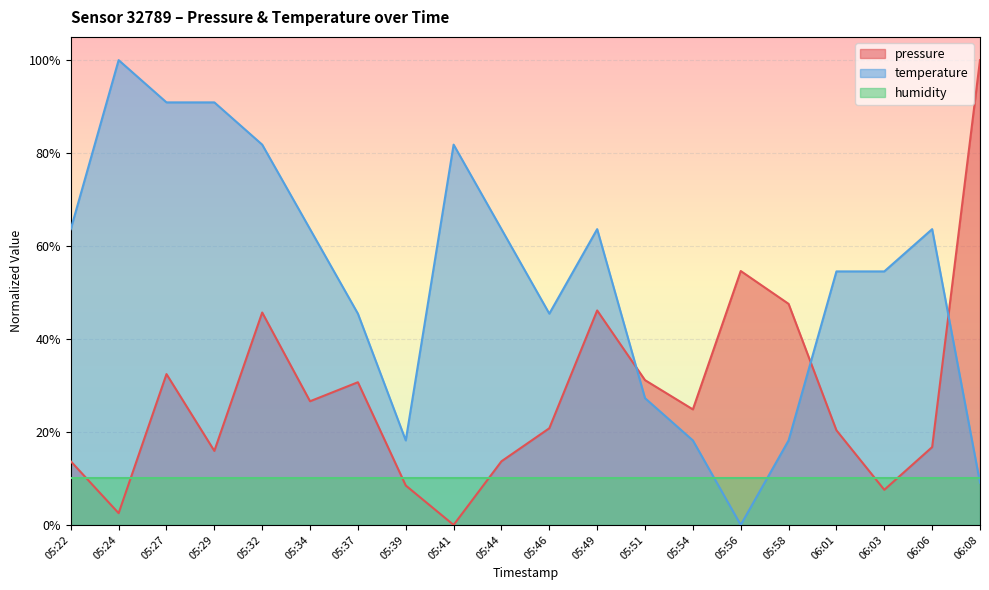

Reading left to right, what are all the values shown in this chart?

pressure: 0.1	0.0	0.3	0.2	0.5	0.3	0.3	0.1	0.0	0.1	0.2	0.5	0.3	0.2	0.5	0.5	0.2	0.1	0.2	1.0
temperature: 0.6	1.0	0.9	0.9	0.8	0.6	0.5	0.2	0.8	0.6	0.5	0.6	0.3	0.2	0.0	0.2	0.5	0.5	0.6	0.1